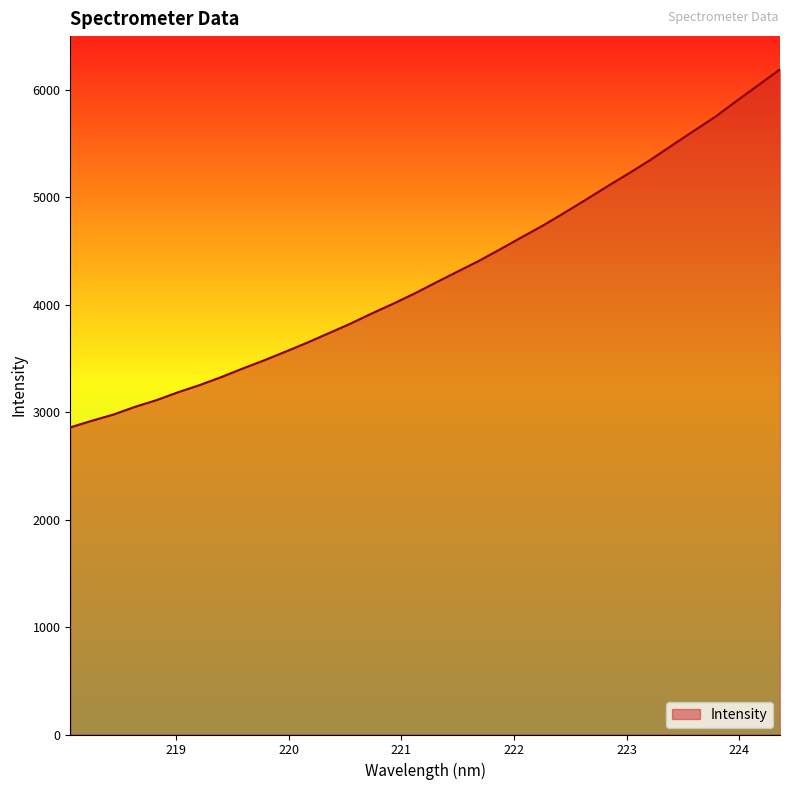

Does the chart display data point markers on the line(s)?

No